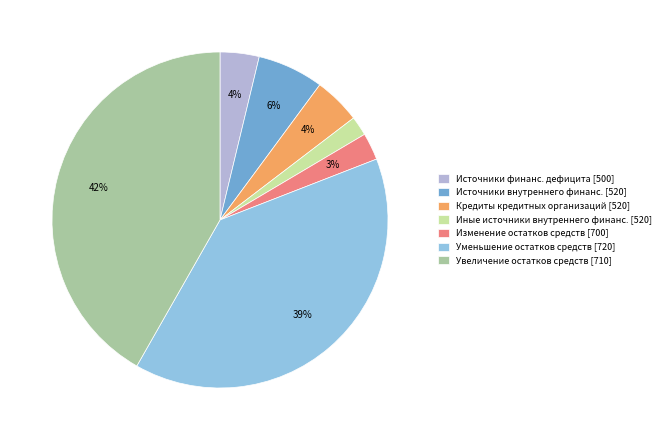

Count the number of slices in the pie.

7